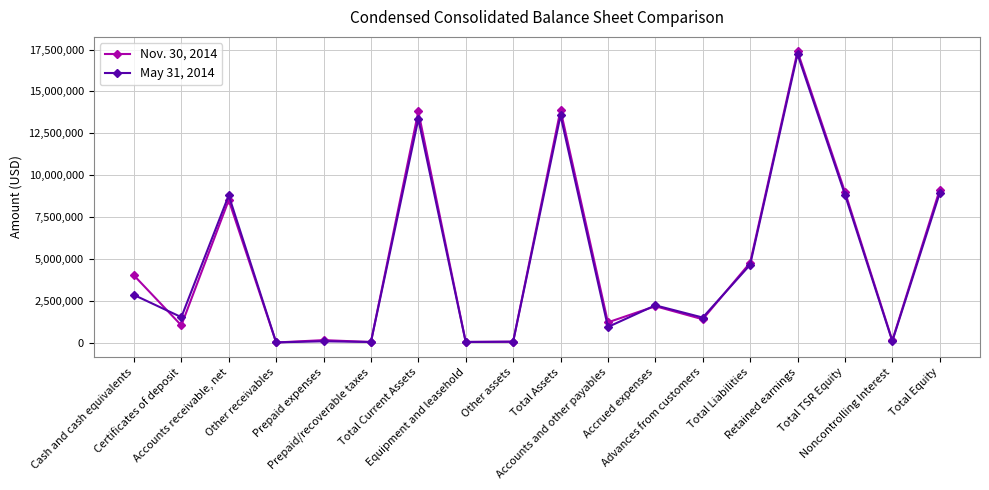

What is the approximate value of May 31, 2014 at Retained earnings?

17219947